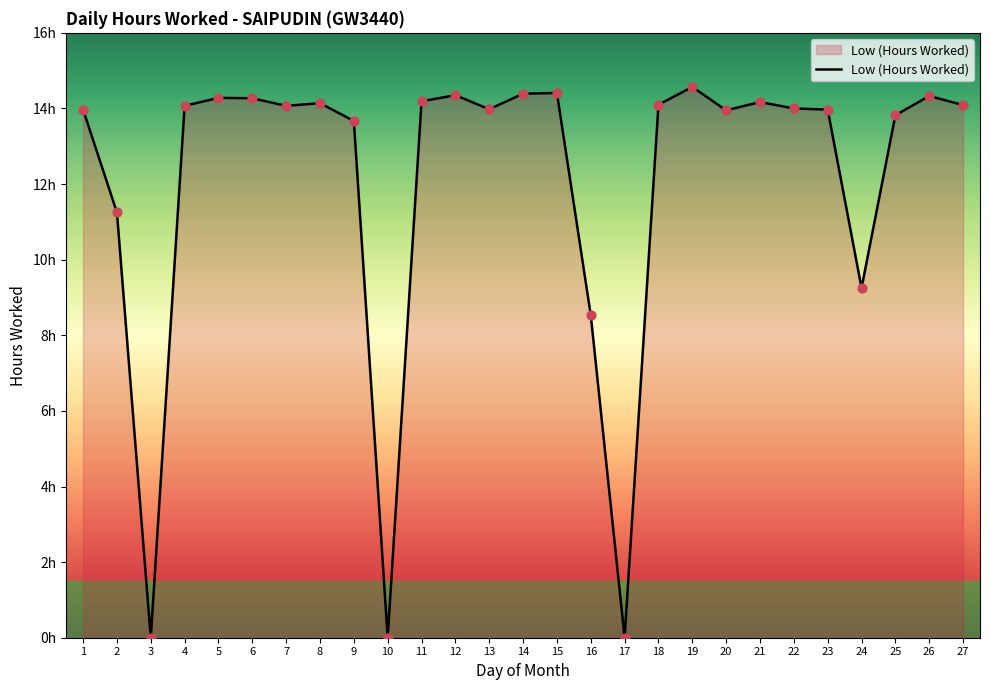

Is this an area chart (filled region under the line)?

Yes